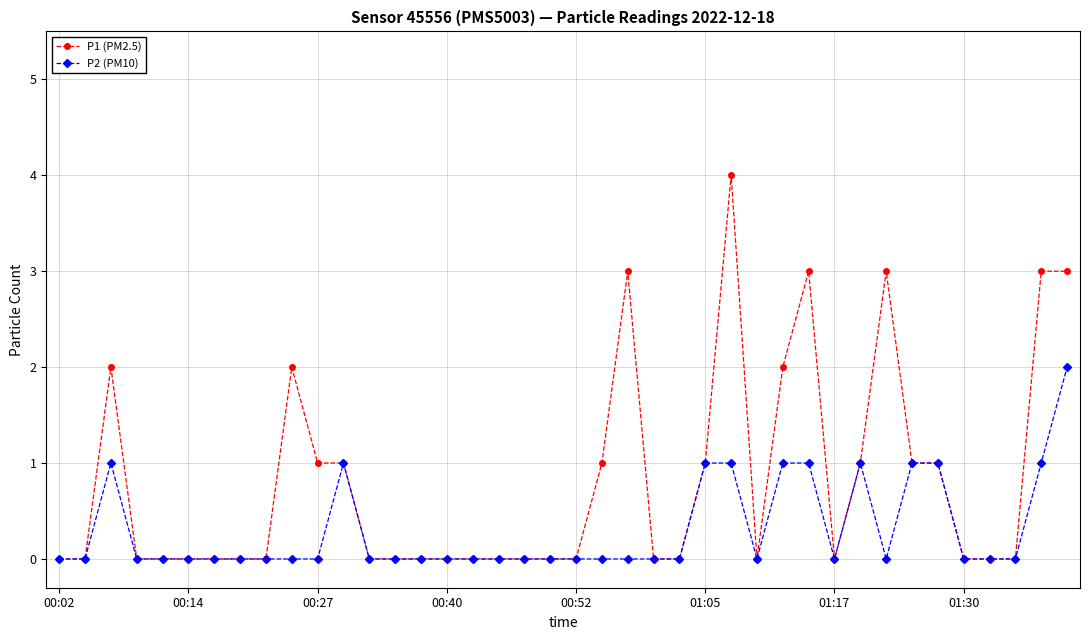

True or false: P2 (PM10) has more than 1 points higher than both neighbors.

True